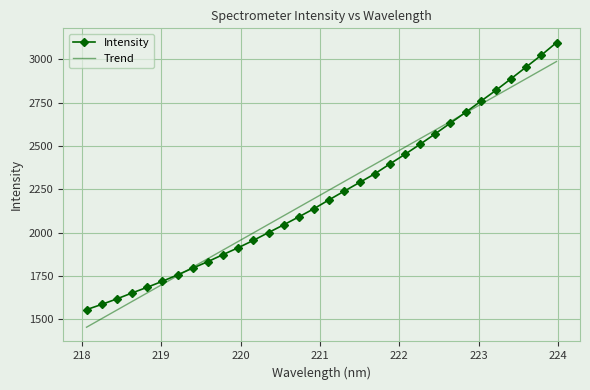

What are all the series names shown in the legend?

Intensity, Trend